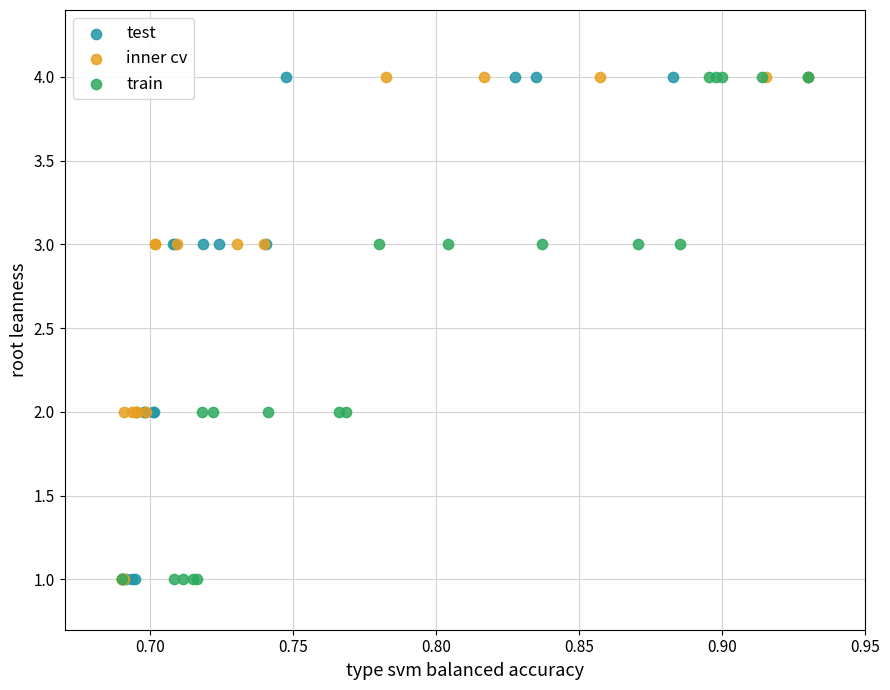

What are all the series names shown in the legend?

test, inner cv, train